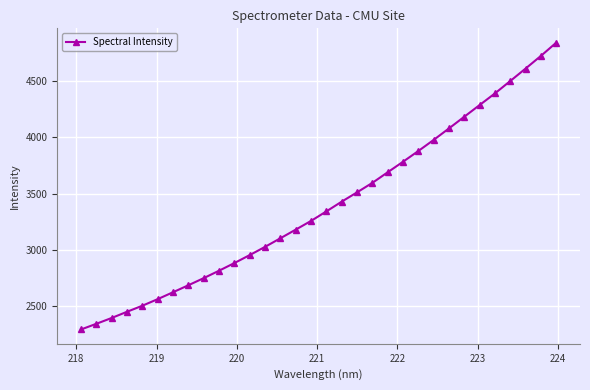

True or false: there are more than 2 points higher than both neighbors.

False